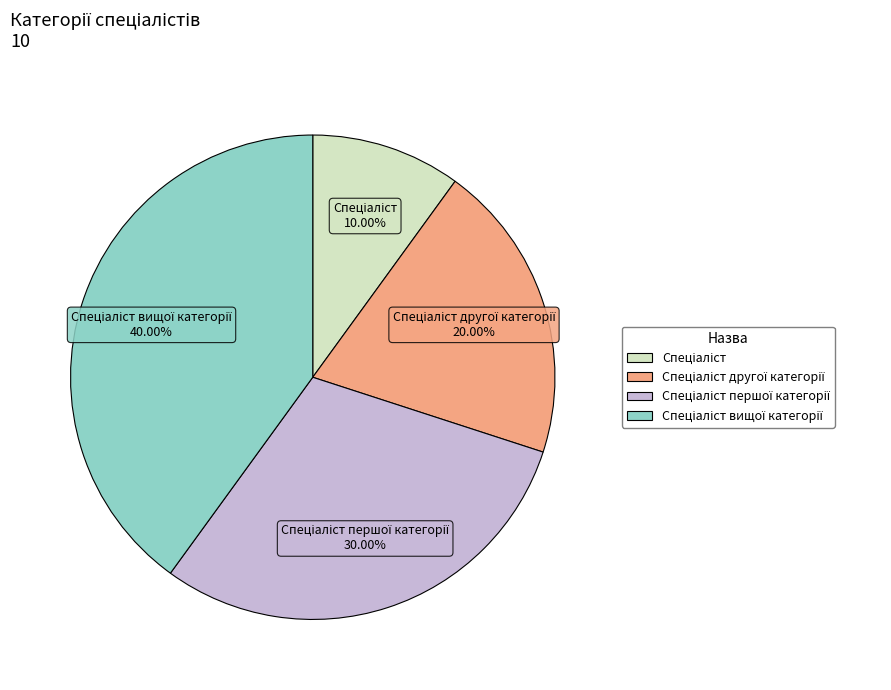

Does any single category account for the majority?

No